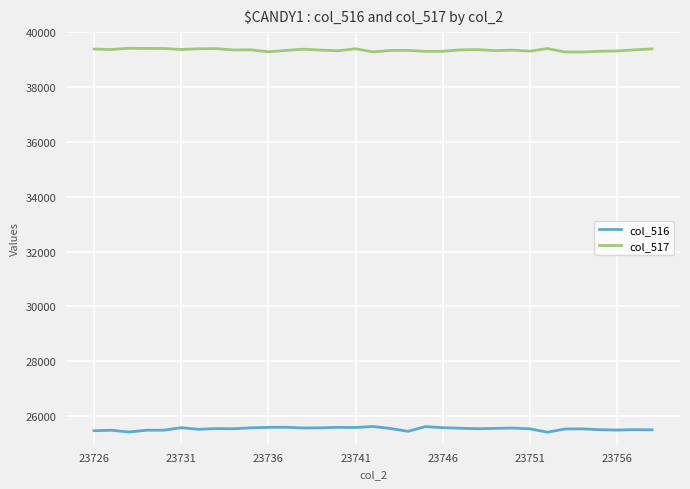

How many categories are shown in the chart?

33